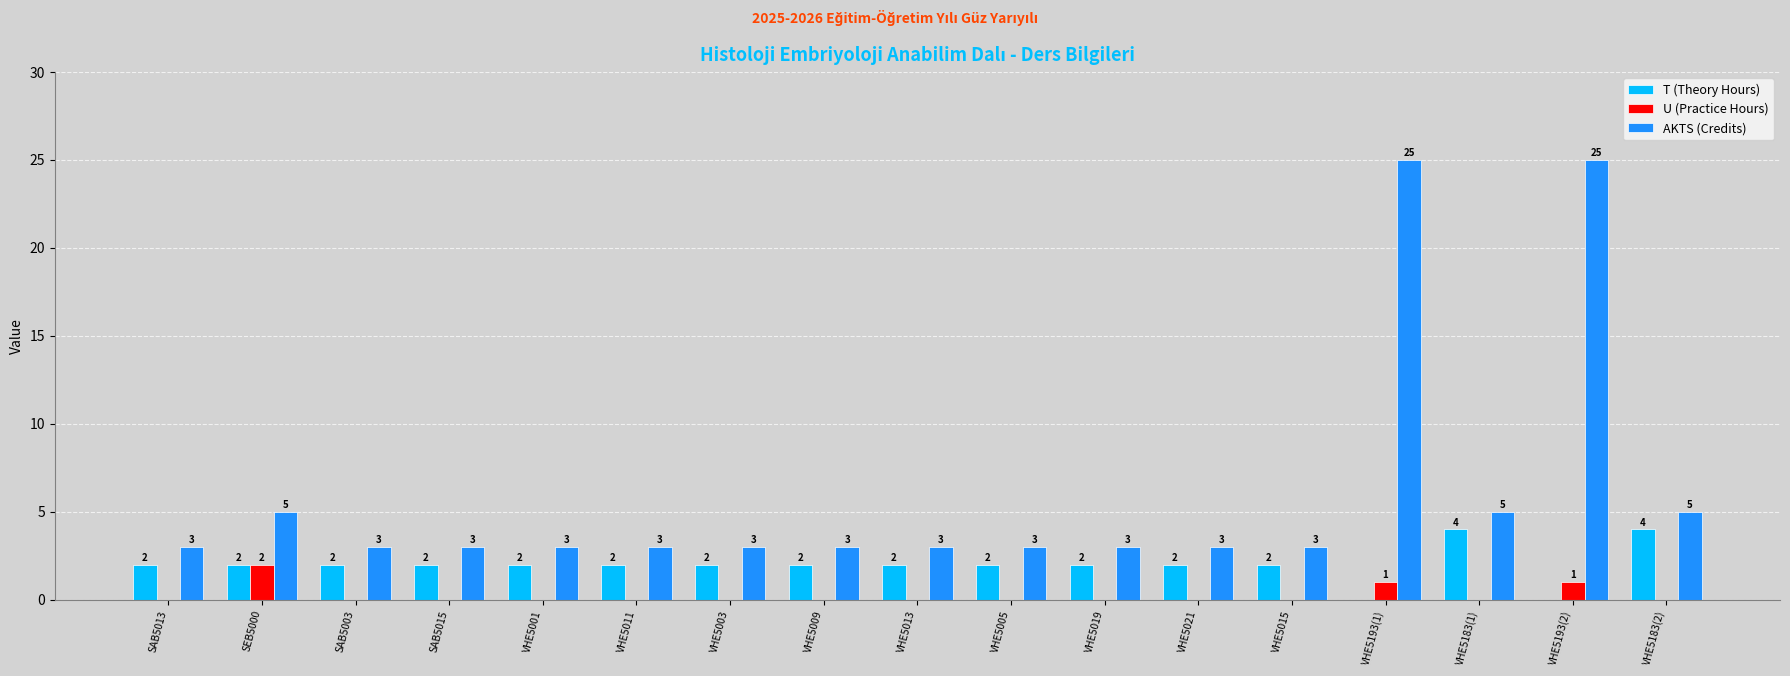

Is the value of U (Practice Hours) at VHE5005 greater than the value of T (Theory Hours) at SAB5015?

No